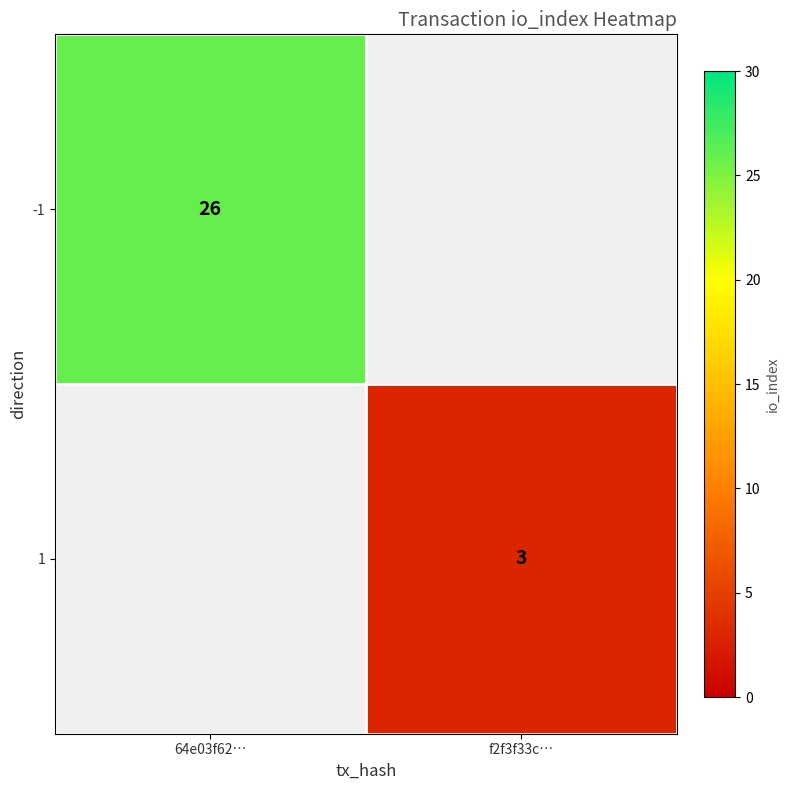

True or false: -1 has a value of 16 at 64e03f62….

False